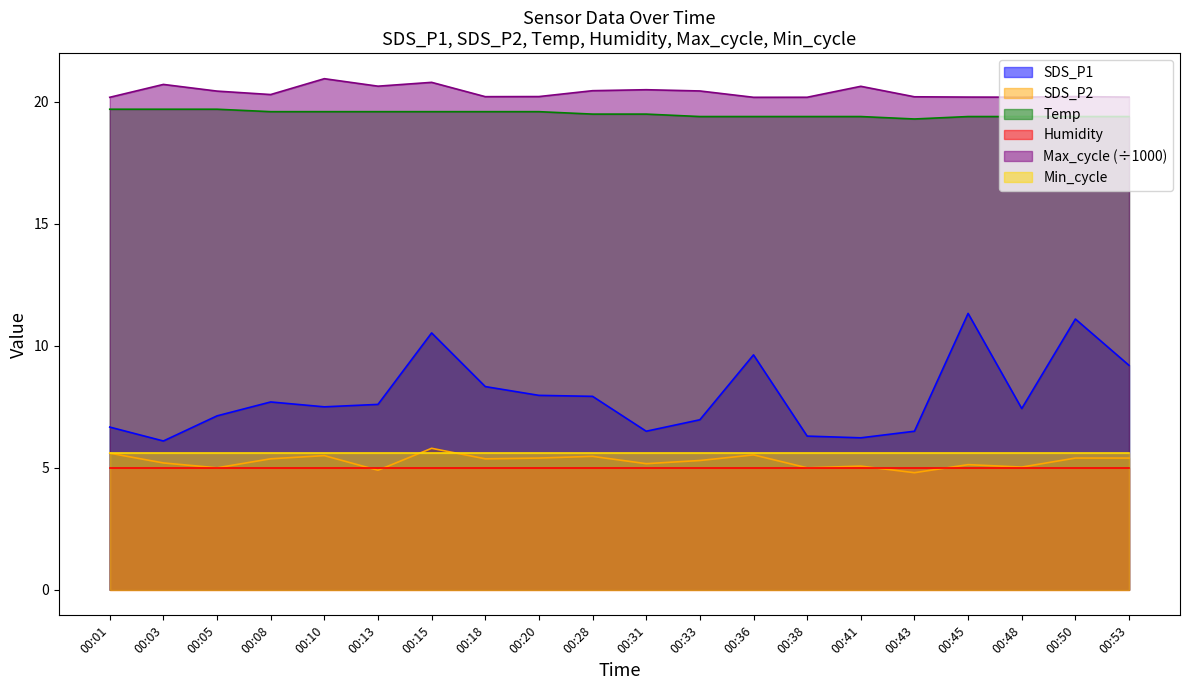

True or false: Max_cycle and Temp cross at least once.

False